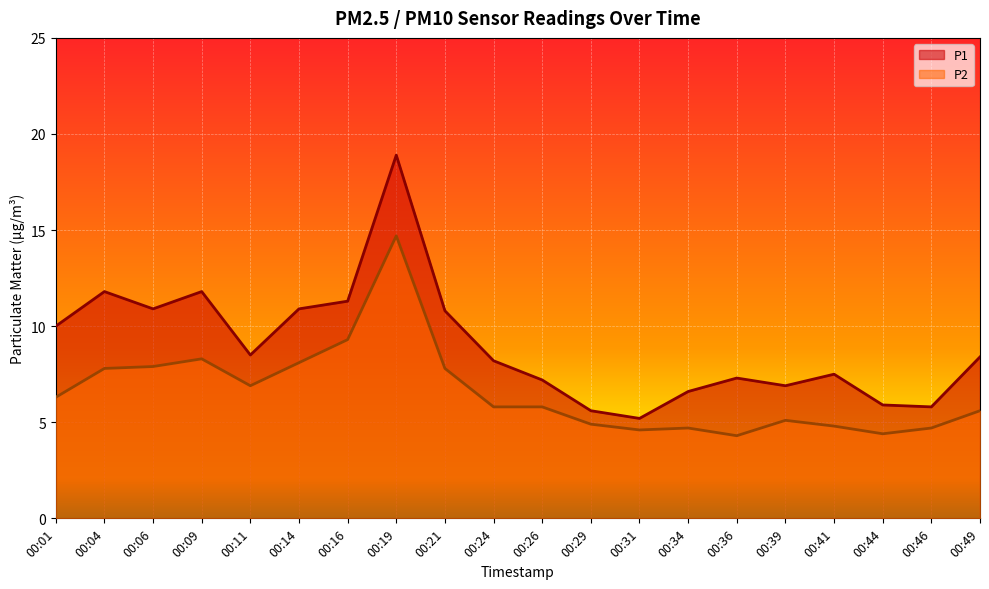

What is the total value across all series at 00:34?

11.3